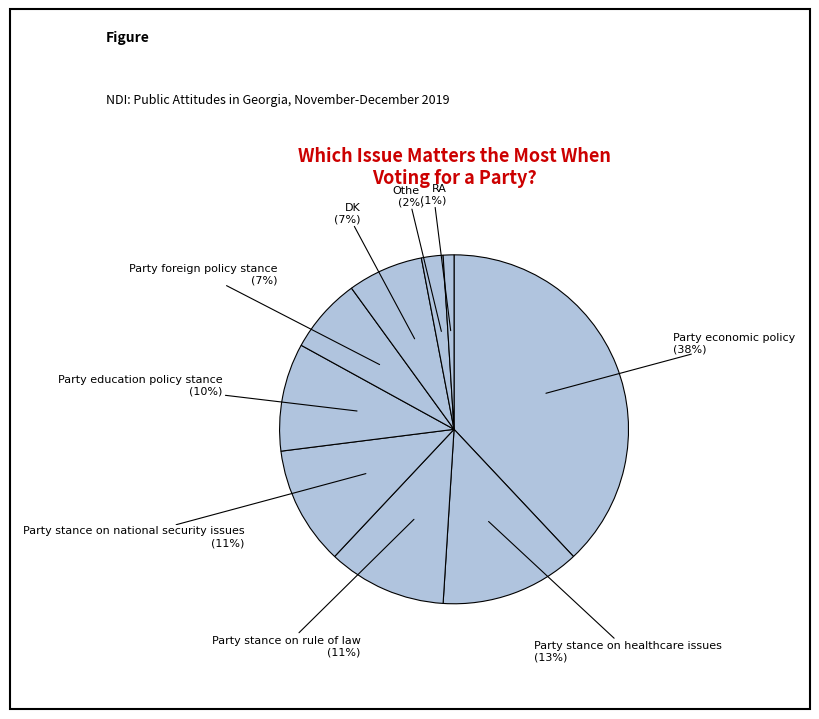

What is the smallest slice in the pie chart?

RA